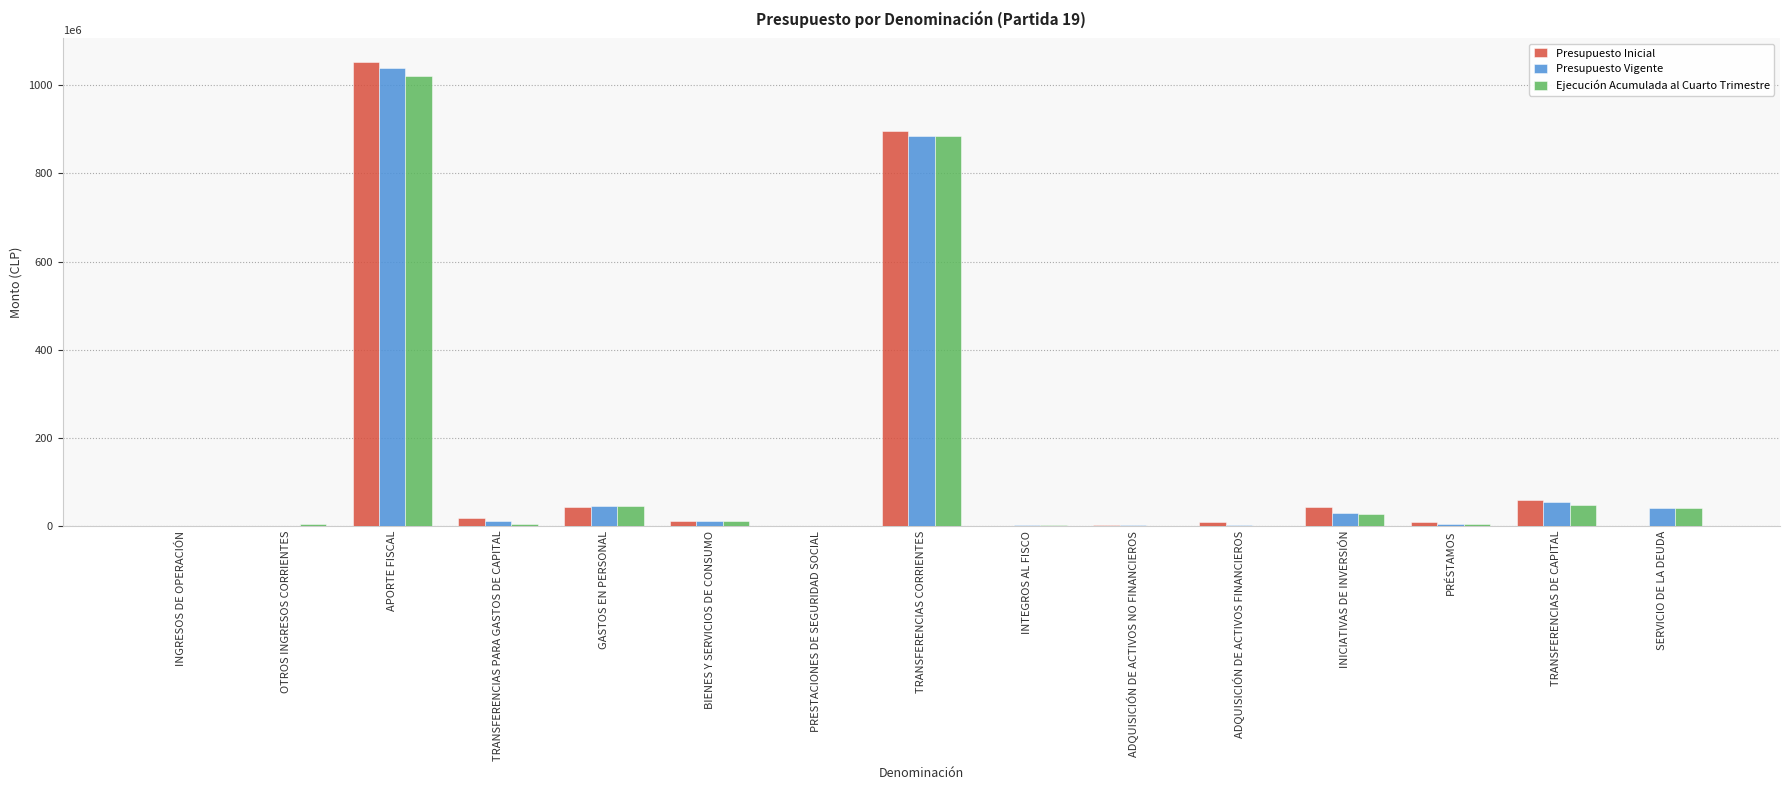

How many data points does each series have?

15